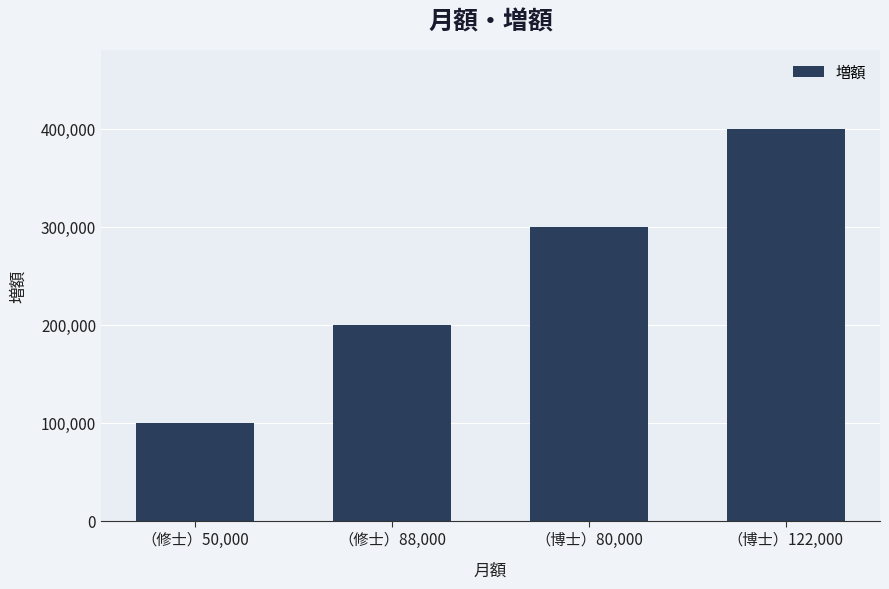

Are the bars horizontal?

No